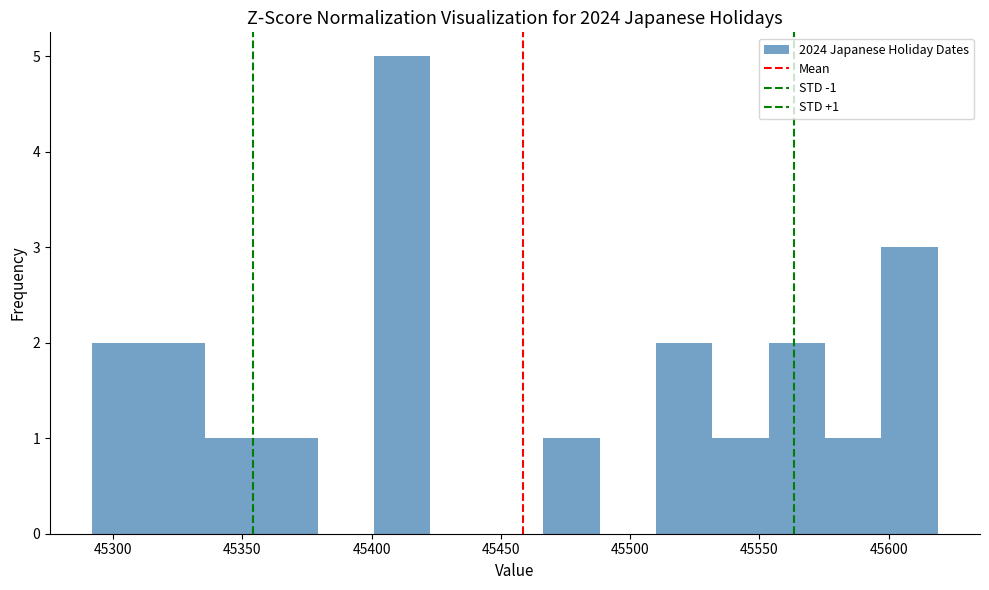

Over which range of the x-axis is the bar tallest?

45400 to 45425